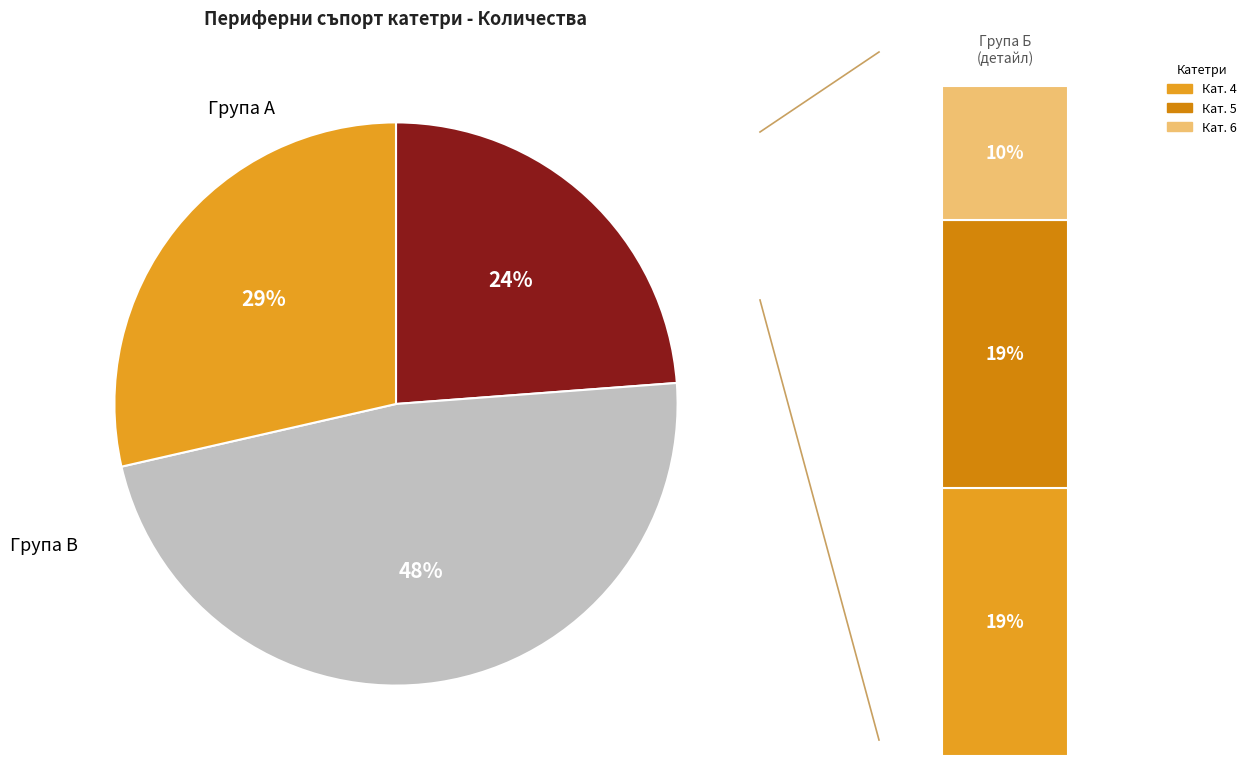

True or false: Периферен прав 8 accounts for 1% of the total.

False